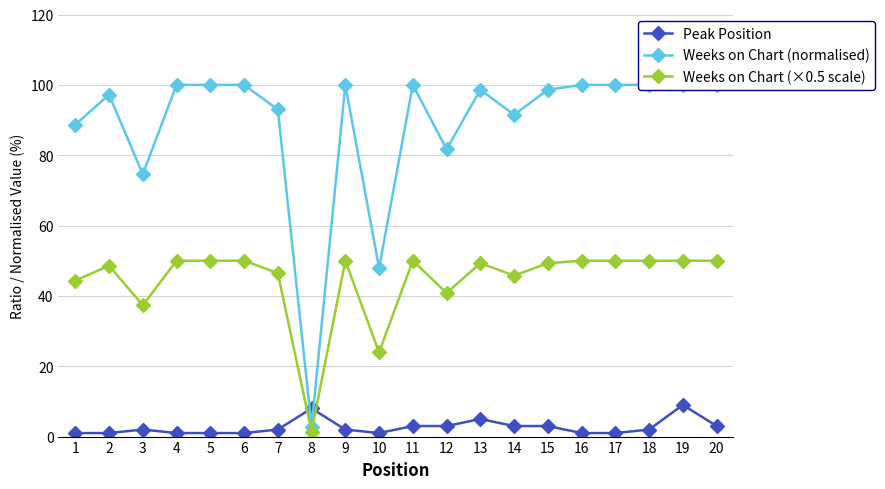

Read the Weeks on Chart (×0.5 scale) value at 20.

50.0